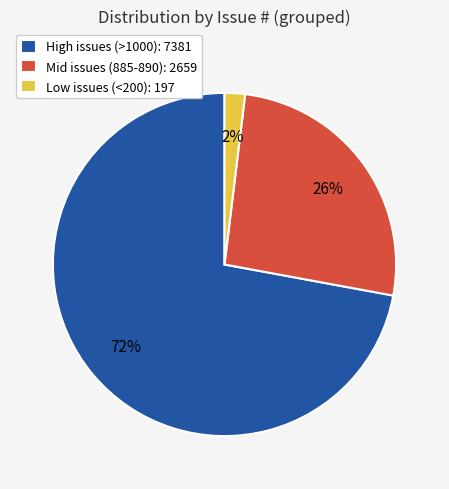

Is there a majority slice in this chart?

Yes